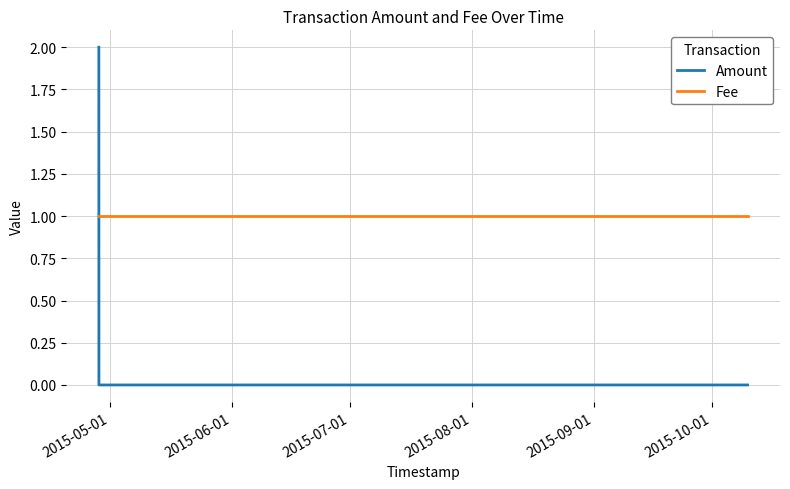

Which series has the widest spread of values?

Amount